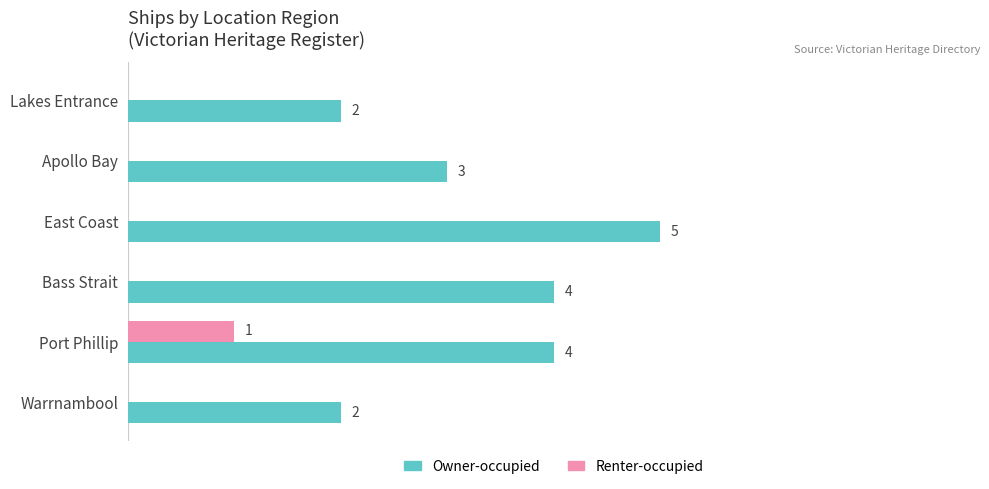

Which category has the highest value in the Renter-occupied series?

Port Phillip